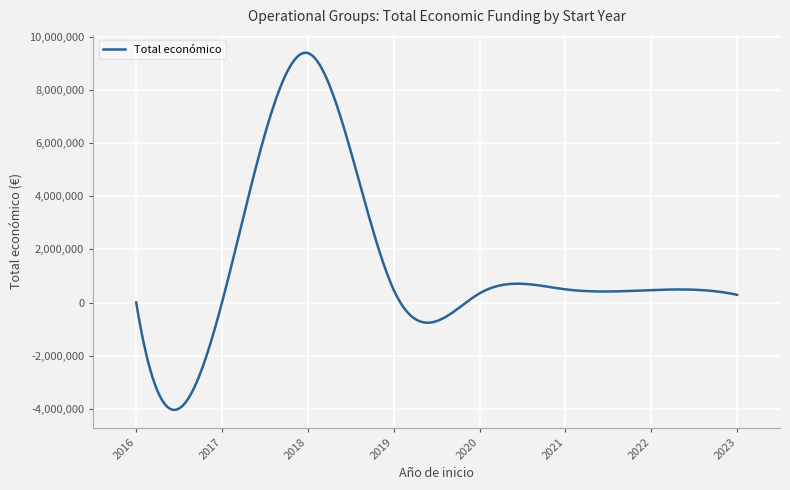

What is the average value?

1389683.1